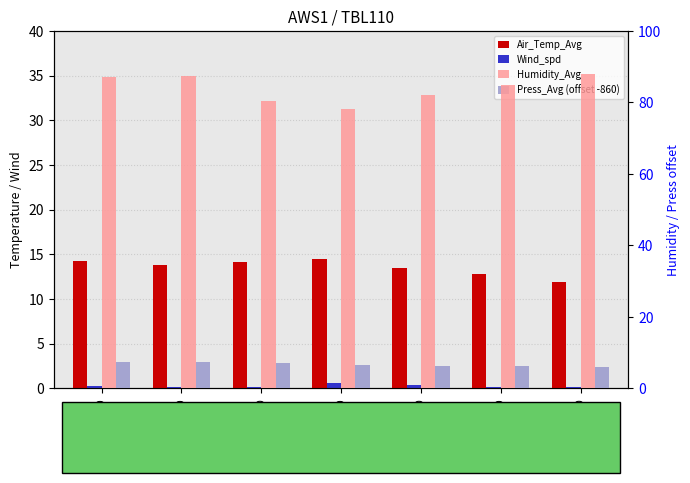

How many data points in Press_Avg (offset -860) are above 6?

6